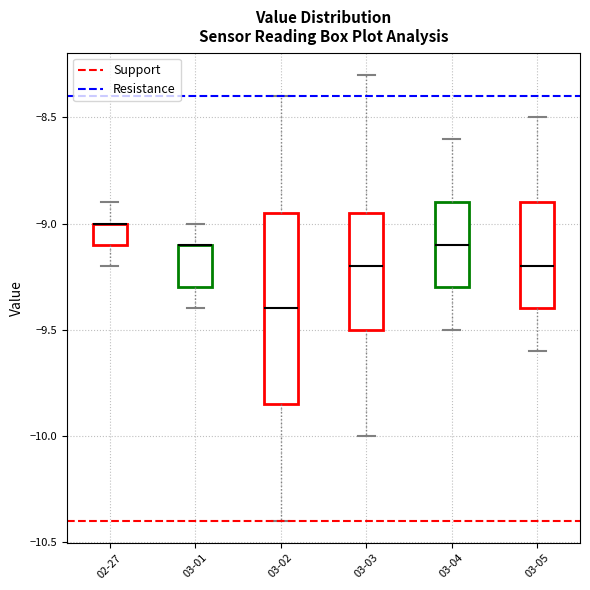

Reading left to right, transcribe this box plot: for each box, give where its median line is, the range the box spans, and where its two whiskers end, as read against the y-axis. The values are not printed on the chart, so give them approximately, as read against the axis.

02-27: median -9.00 (drawn on the box's upper edge), box -9.10 to -9.00, whiskers -9.20 to -8.90
03-01: median -9.10 (drawn on the box's upper edge), box -9.30 to -9.10, whiskers -9.40 to -9.00
03-02: median -9.40, box -9.85 to -8.95, whiskers -10.40 to -8.40
03-03: median -9.20, box -9.50 to -8.95, whiskers -10.00 to -8.30
03-04: median -9.10, box -9.30 to -8.90, whiskers -9.50 to -8.60
03-05: median -9.20, box -9.40 to -8.90, whiskers -9.60 to -8.50